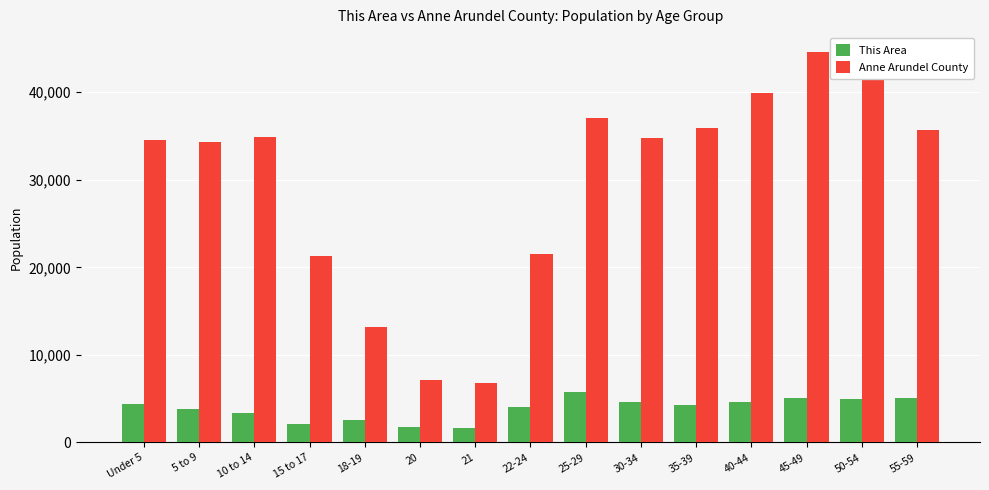

What is the label of the 14th bar from the left?

50-54